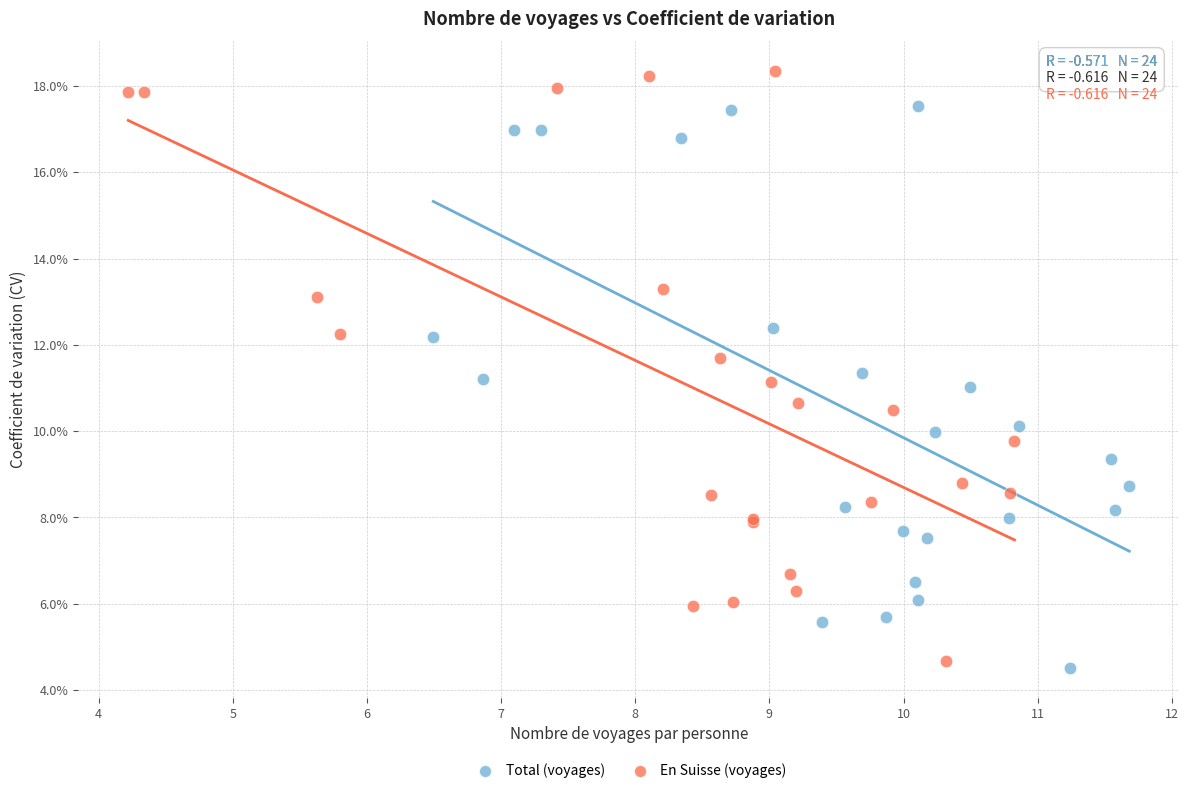

Which series contains the lowest Y value?

Total (voyages)